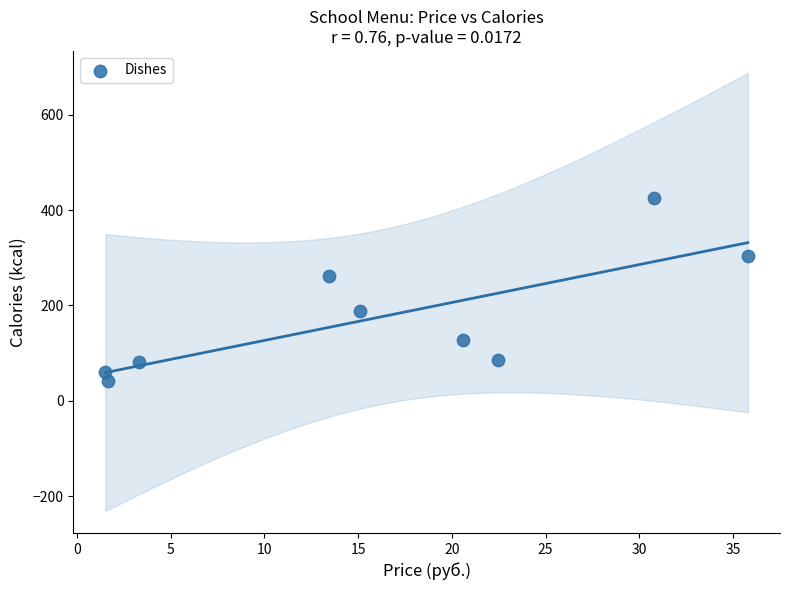

What is the range of Y values (max minus min)?

385